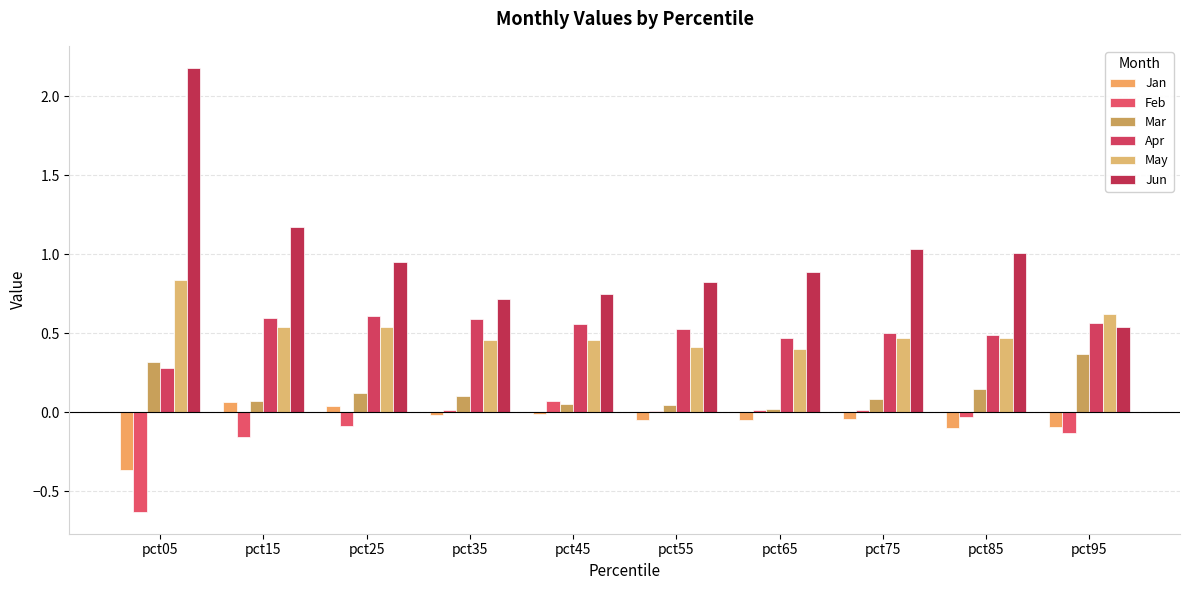

How many categories are shown in the chart?

10